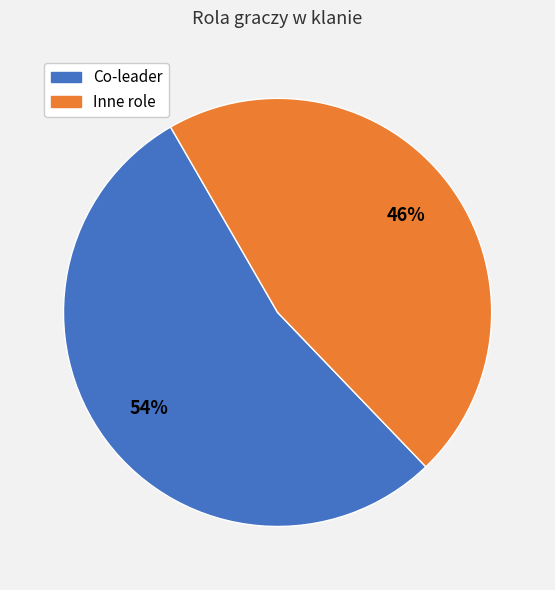

To the nearest percent, what is the average slice percentage?

50%